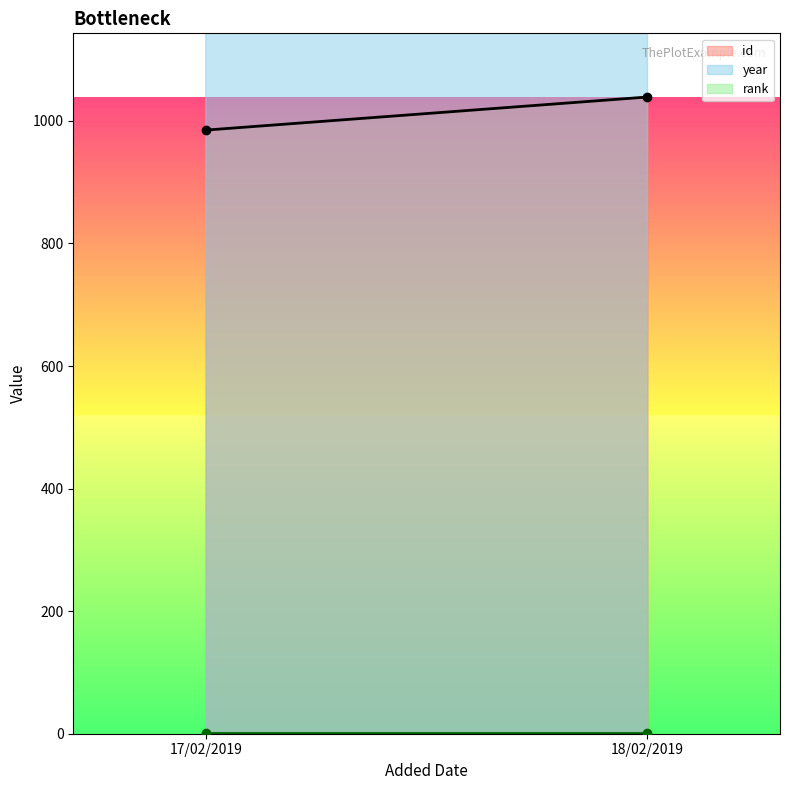

Is it true that id equals 1039 at 18/02/2019?

True